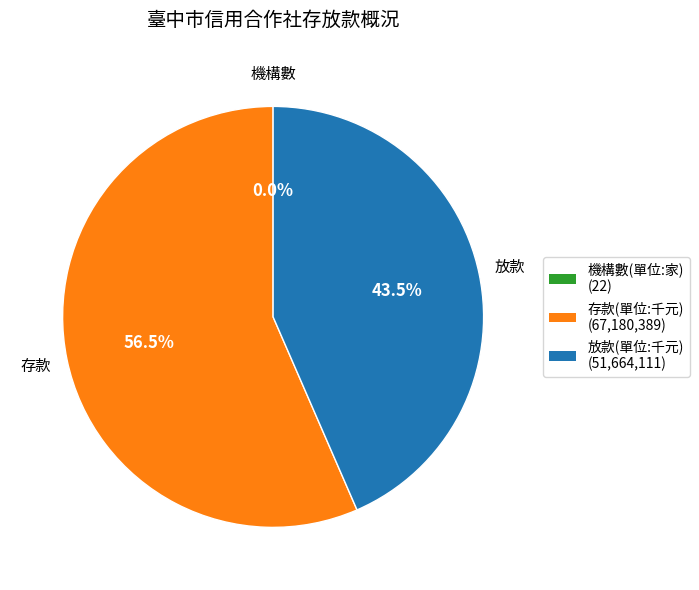

Is there a majority slice in this chart?

Yes